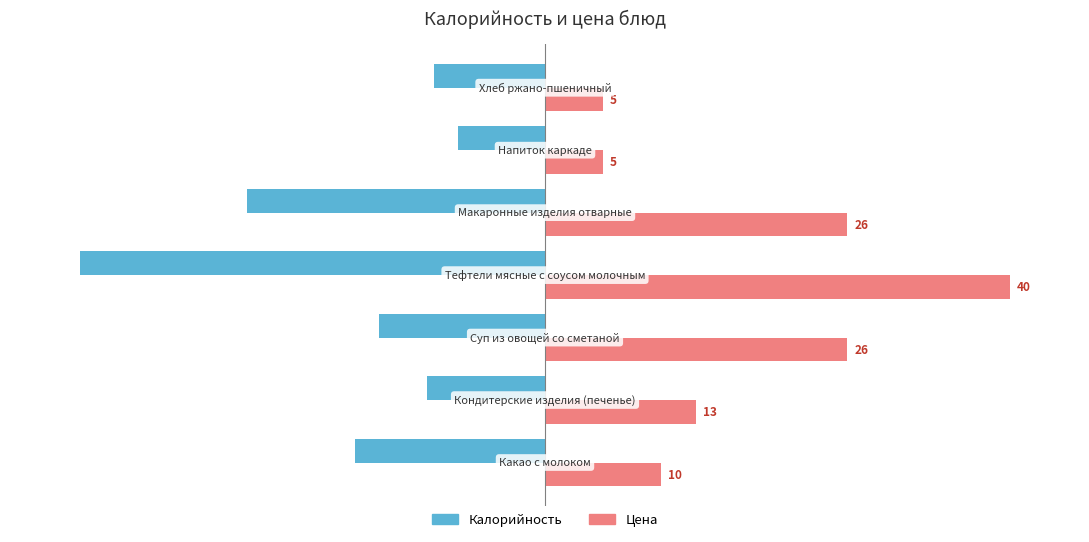

What are all the series names shown in the legend?

Калорийность, Цена